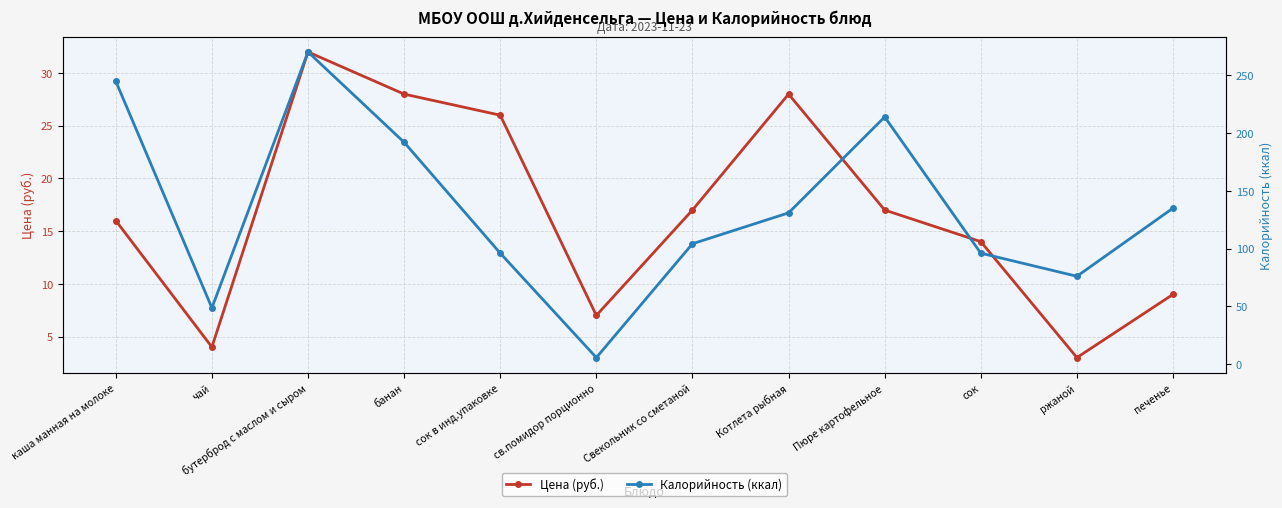

Count the number of data series in this chart.

2